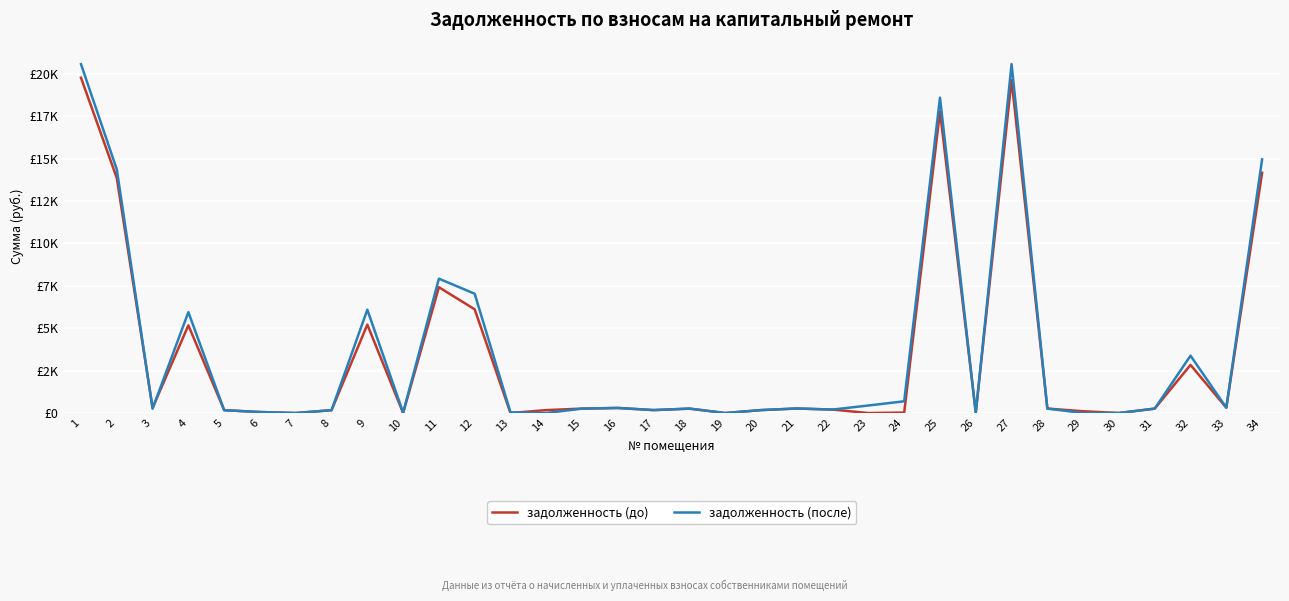

At how many categories does at least one series exceed 18431?

3